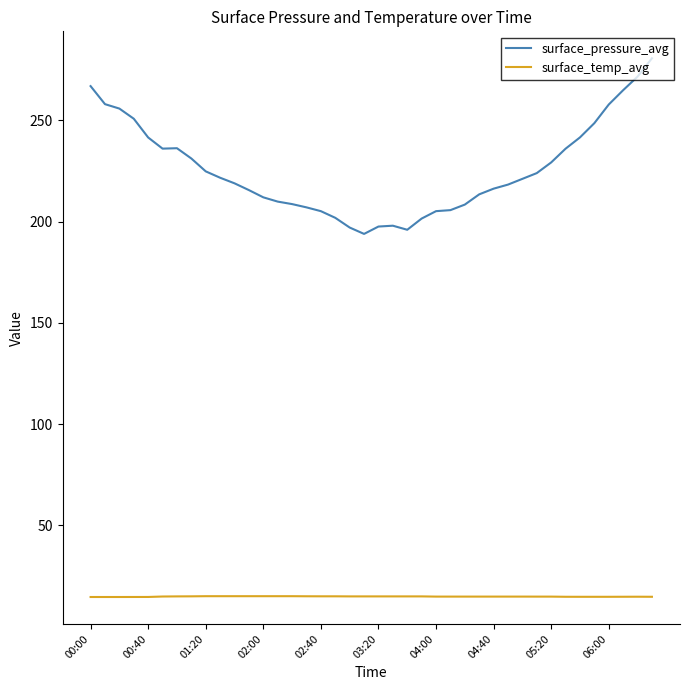

Which series has the largest range (max minus min)?

surface_pressure_avg